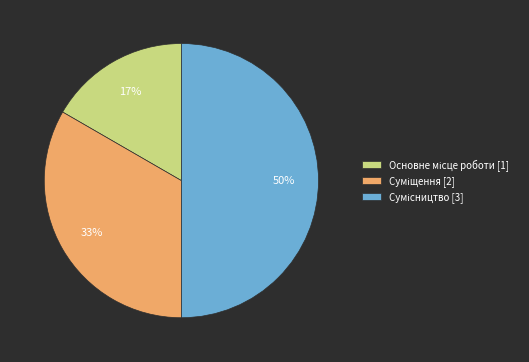

To the nearest percent, what is the average slice percentage?

33%